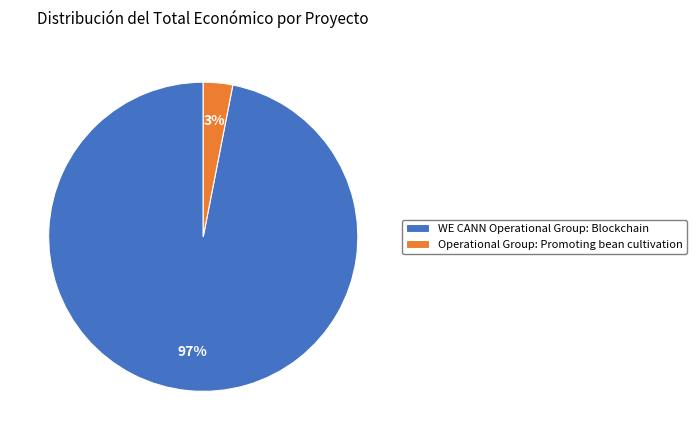

Rank the categories by value from highest to lowest.

WE CANN Operational Group: Blockchain, Operational Group: Promoting bean cultivation